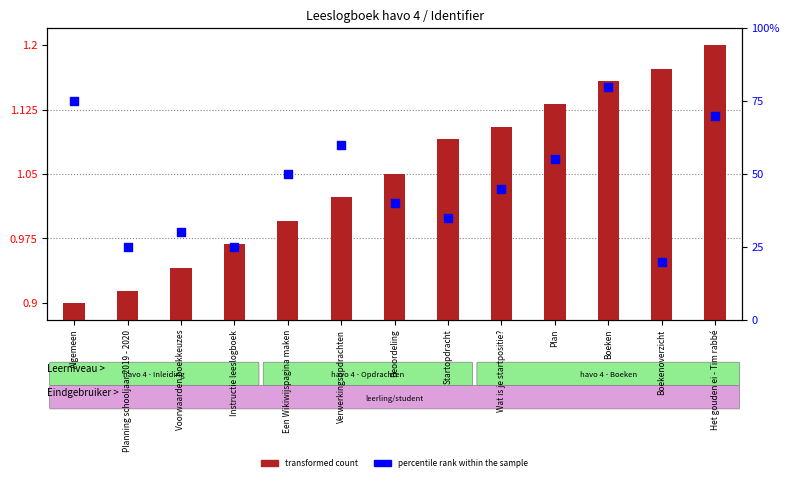

Which series has the largest Y range (max minus min)?

percentile rank within the sample